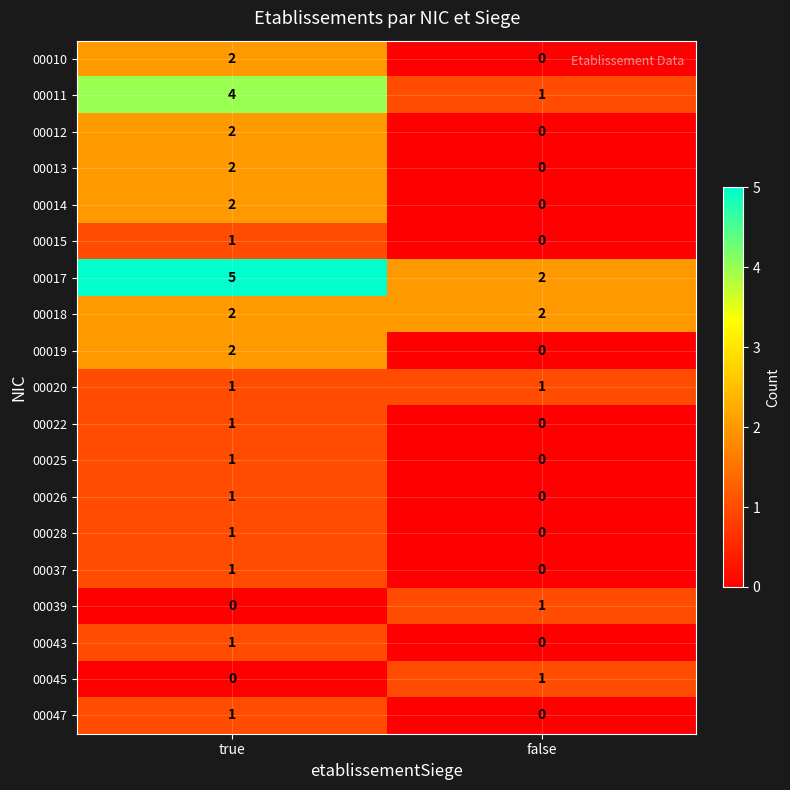

At which category does the chart reach its peak across all series?

true